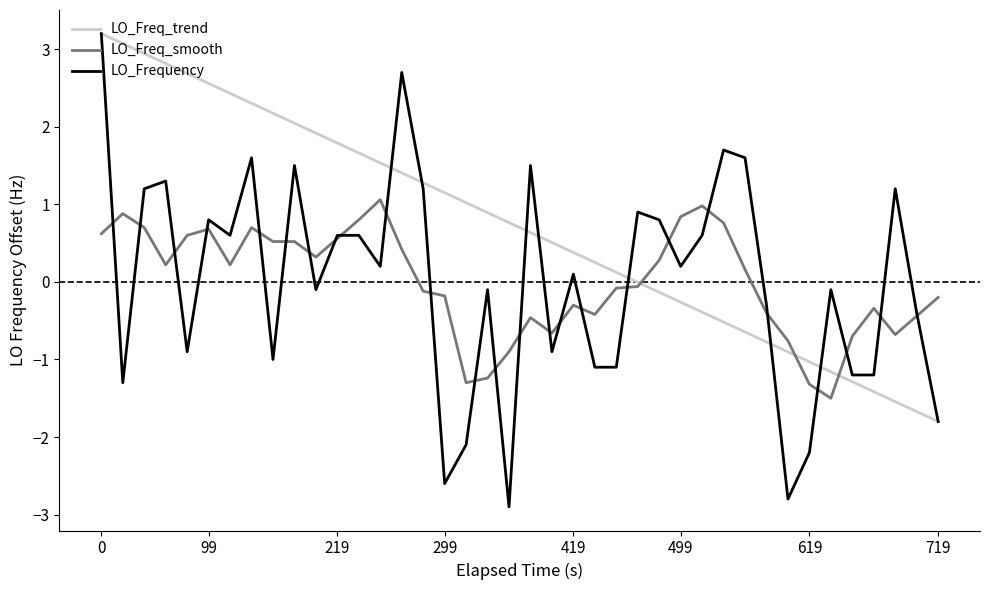

Which series has the largest range (max minus min)?

LO_Frequency